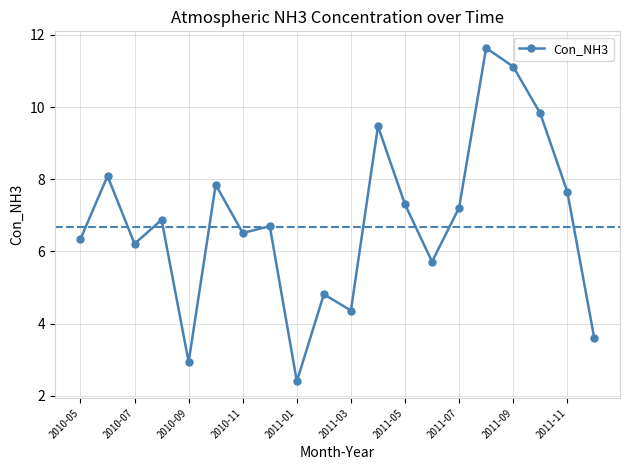

What is the sum of all values?

136.6